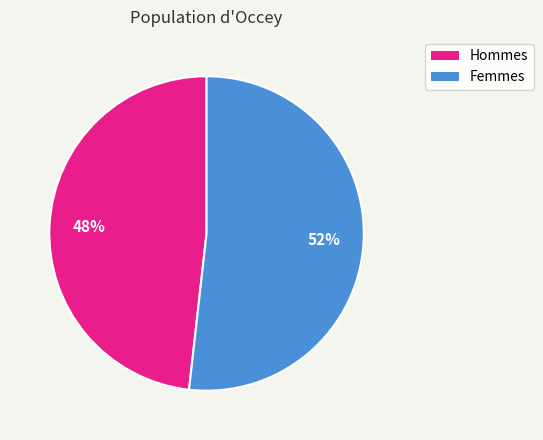

Does any single category account for the majority?

Yes